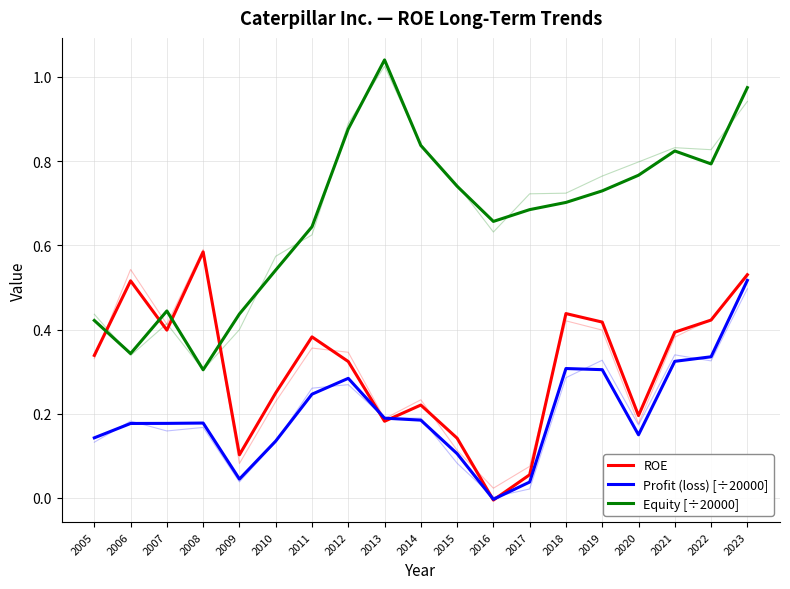

At which label does ROE first exceed 0?

2005